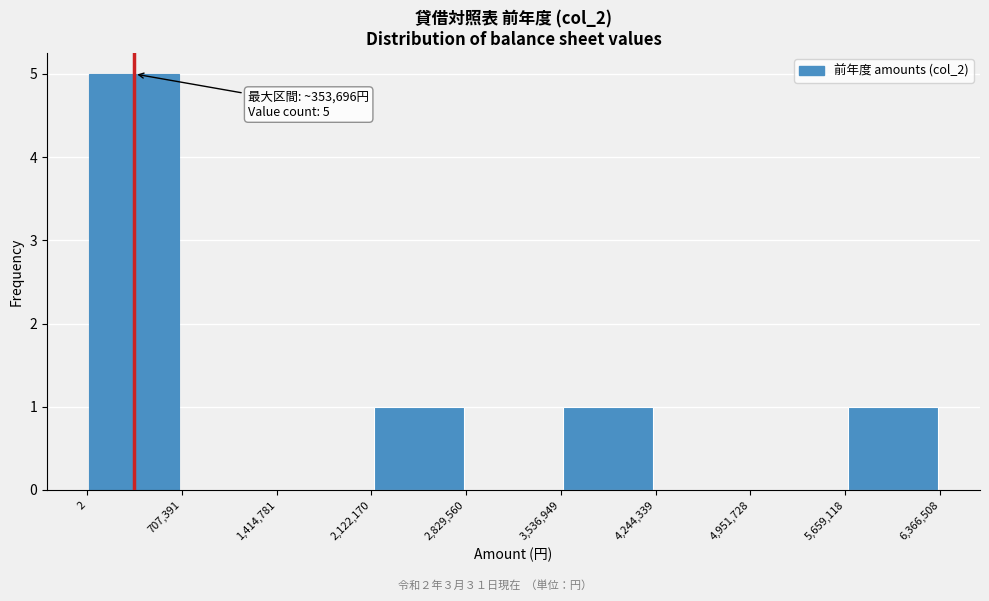

Over which range of the x-axis is the bar tallest?

2 to 707,391